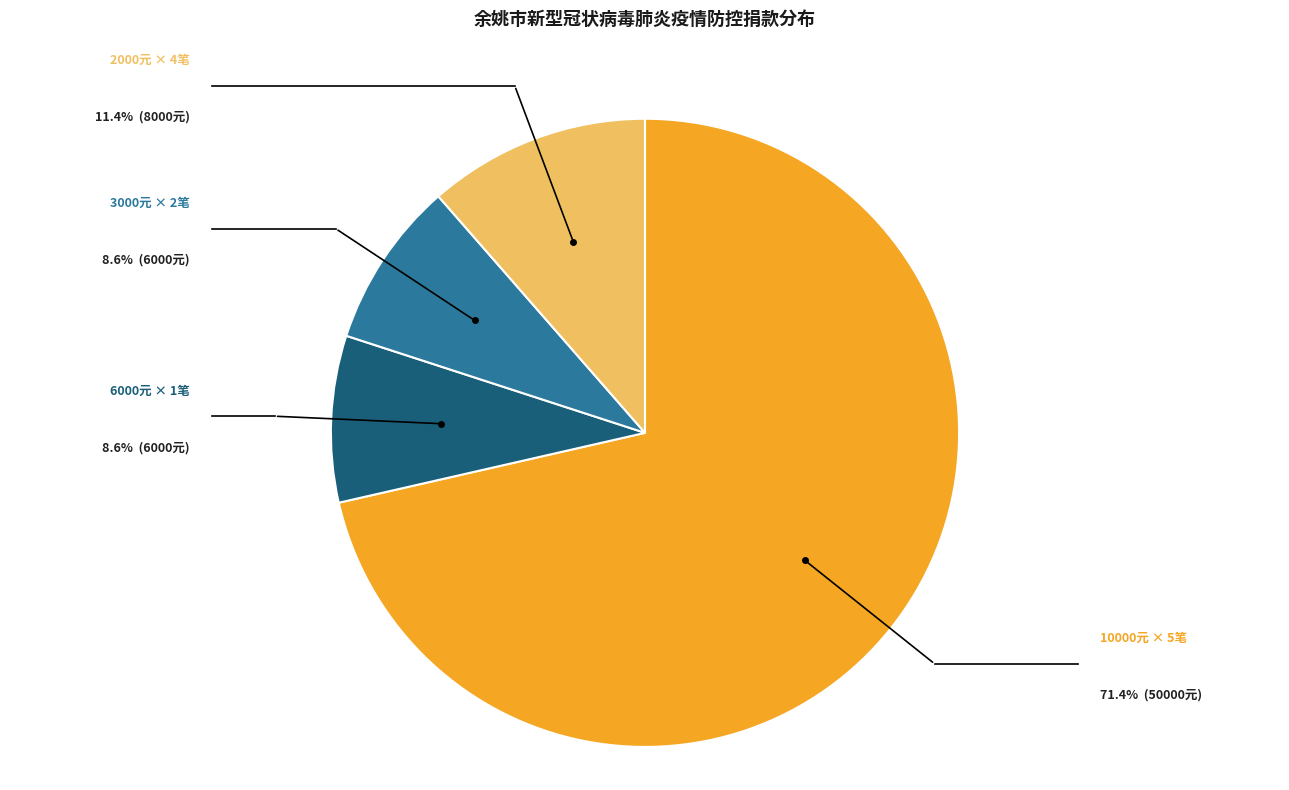

Do 2000元 × 4笔 and 6000元 × 1笔 together represent more than half of the pie?

No